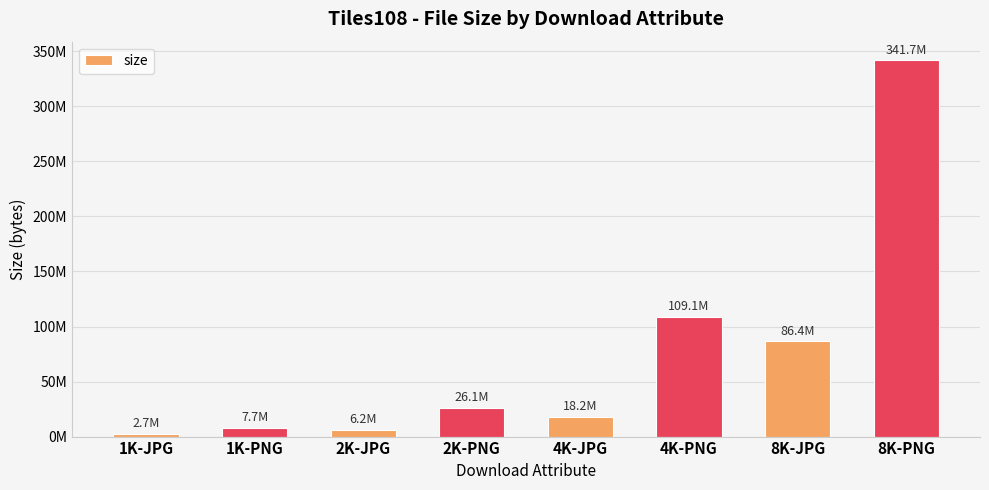

Reading left to right, extract all data points from this chart.

1K-JPG=2725116	1K-PNG=7666626	2K-JPG=6229714	2K-PNG=26064307	4K-JPG=18227998	4K-PNG=109080180	8K-JPG=86408165	8K-PNG=341744502